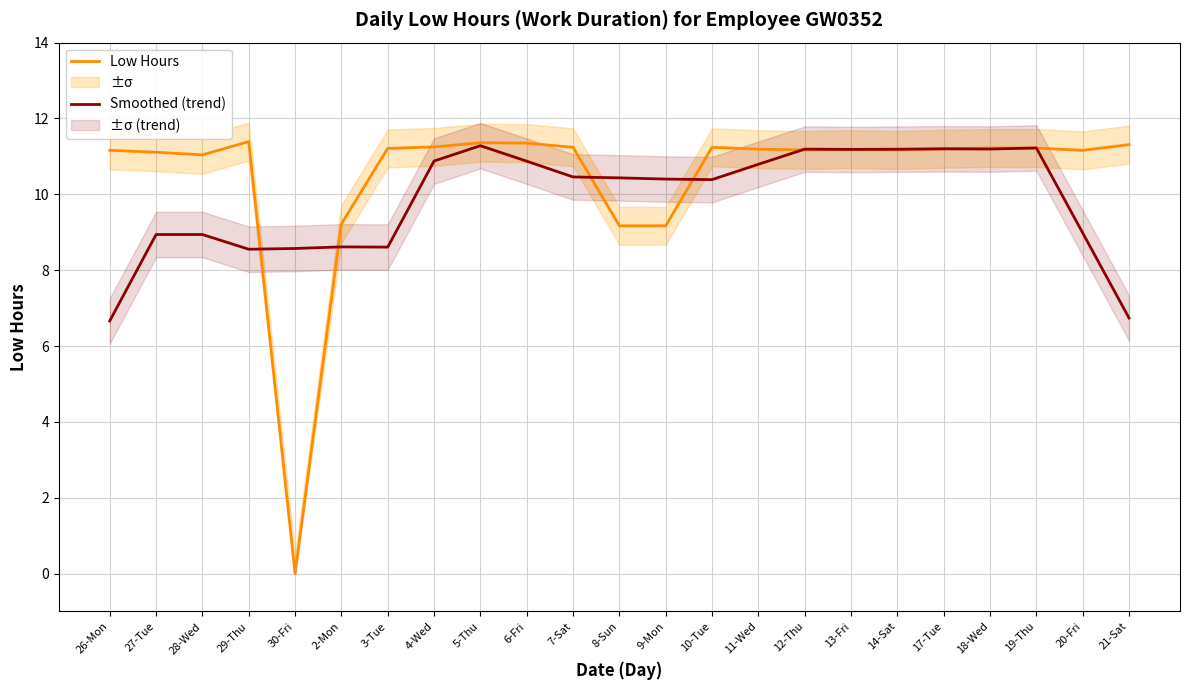

At which label does Smoothed (trend) reach its minimum?

26-Mon